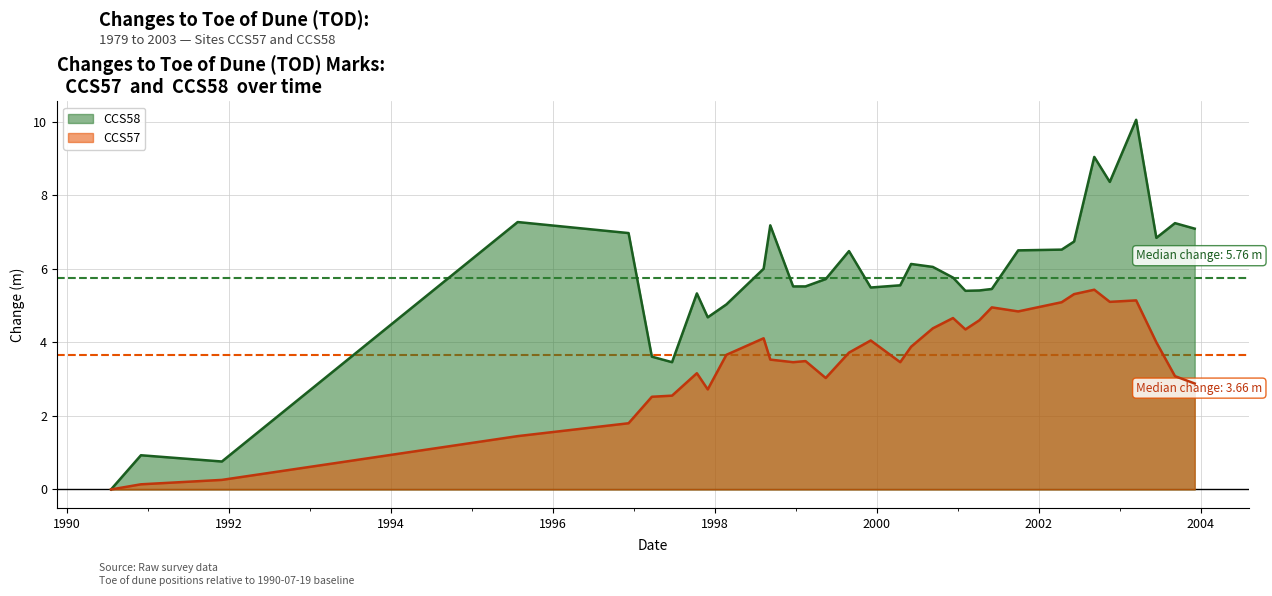

Rank the series by their average value, from lowest to highest.

CCS57, CCS58